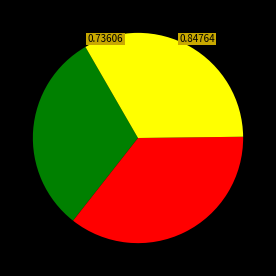

Does any single category account for the majority?

No